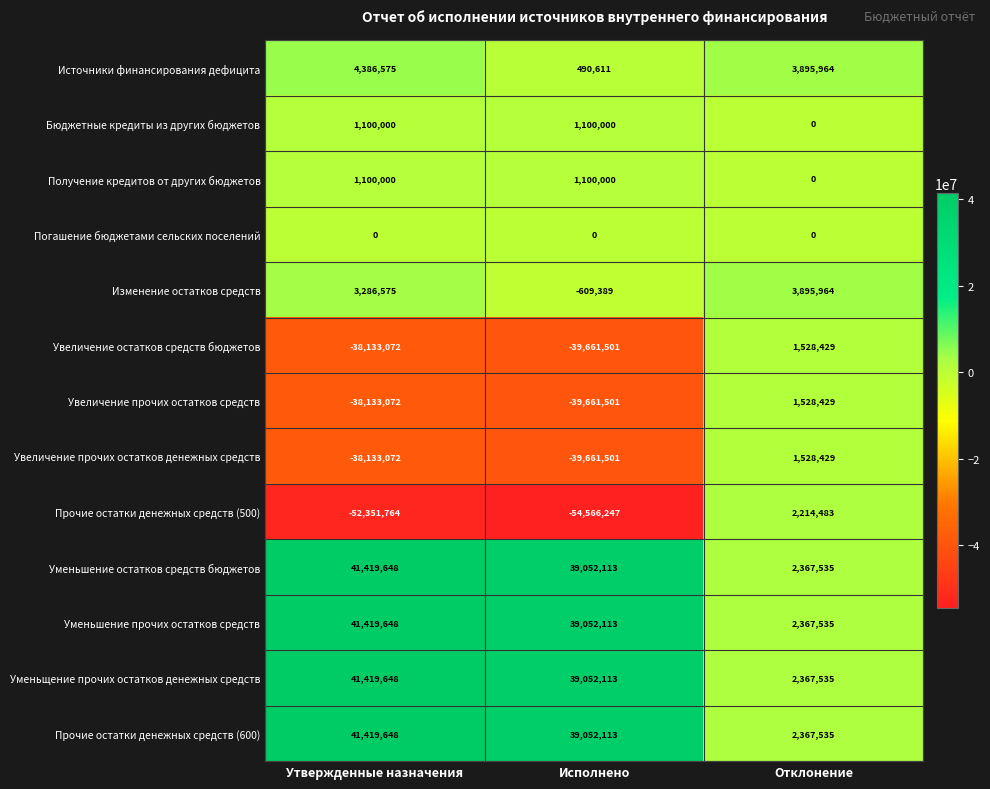

At which category does the chart reach its peak across all series?

Утвержденные назначения